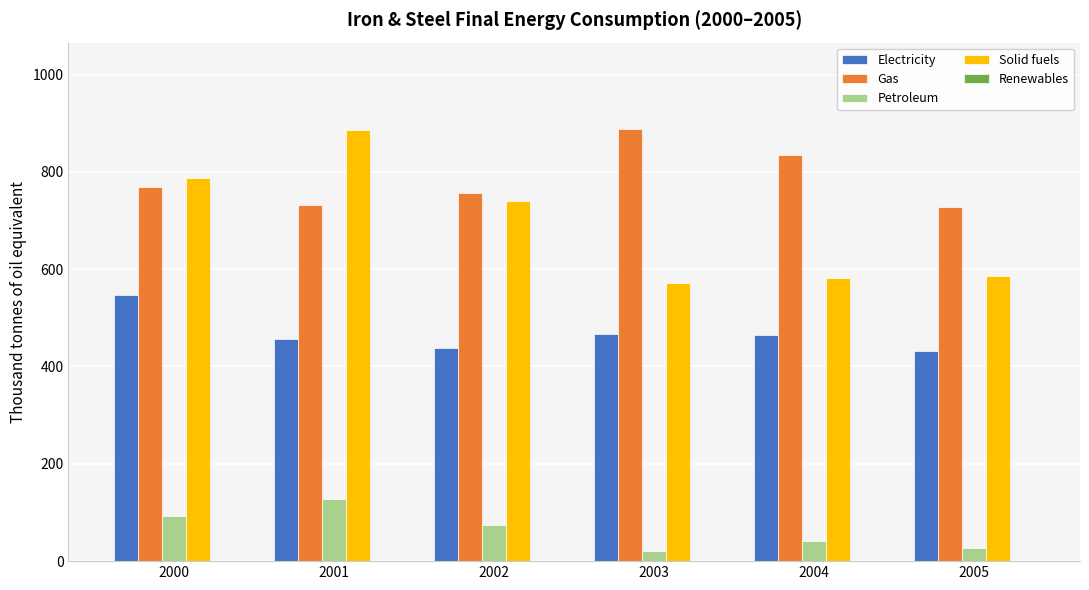

Which series has the largest total across all categories?

Gas